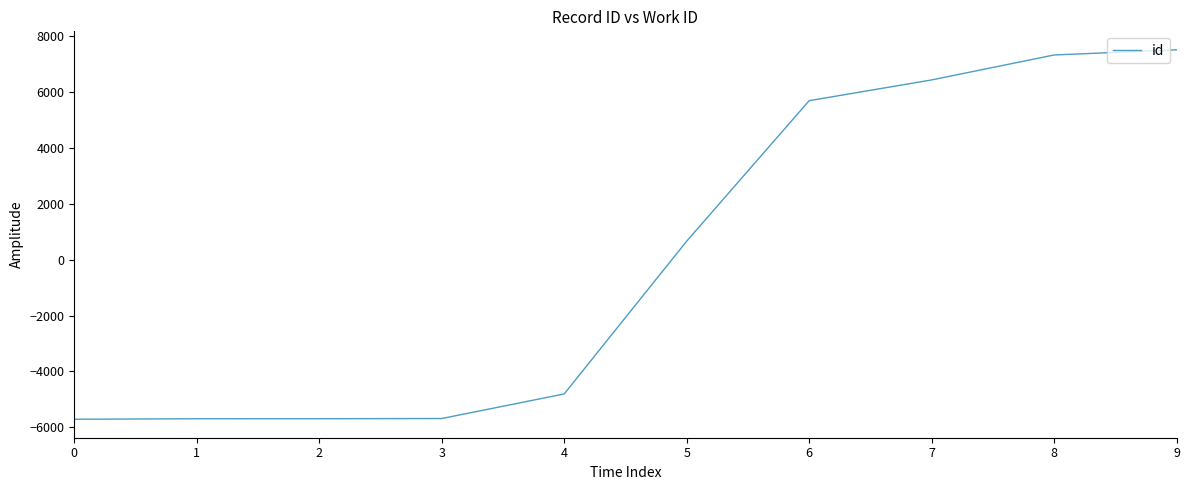

What is the greatest value displayed?

7498.6